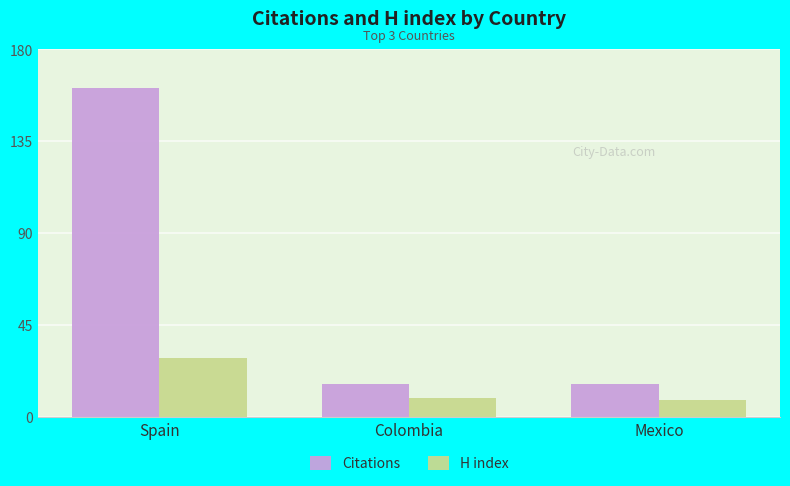

What are all the series names shown in the legend?

Citations, H index